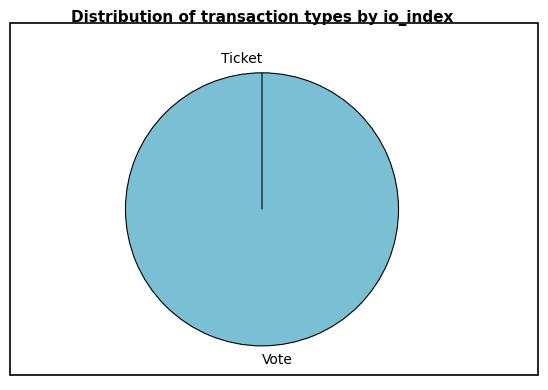

What percentage do Vote and Ticket together represent?

100.0%